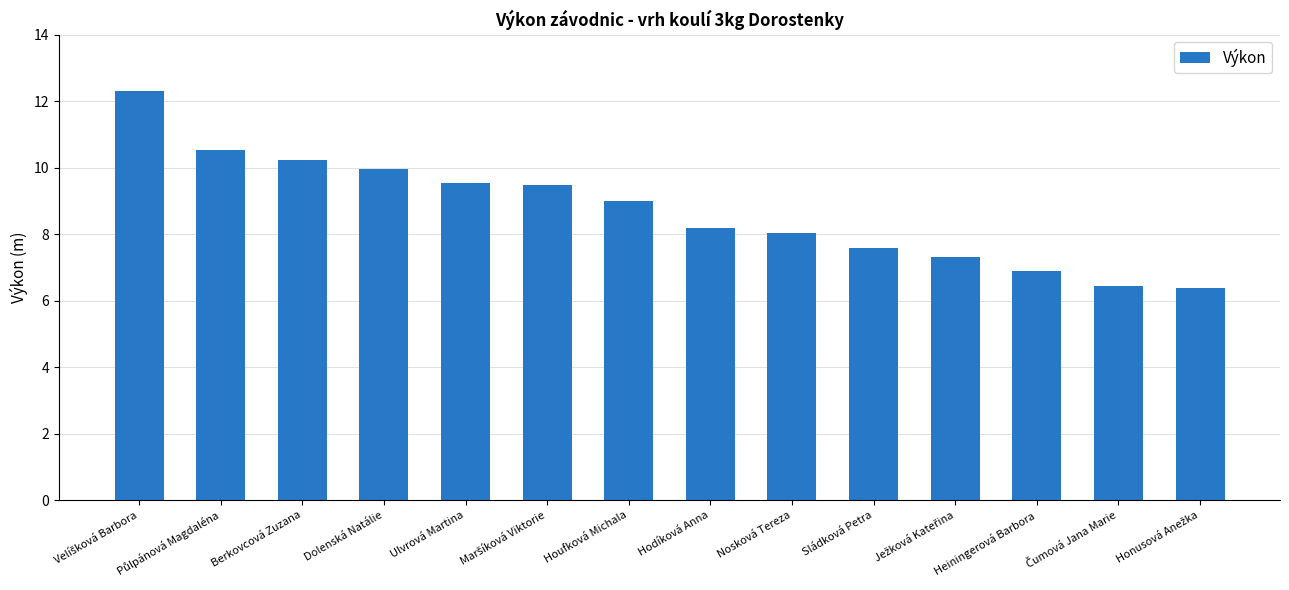

Between Houfková Michala and Berkovcová Zuzana, which is larger?

Berkovcová Zuzana